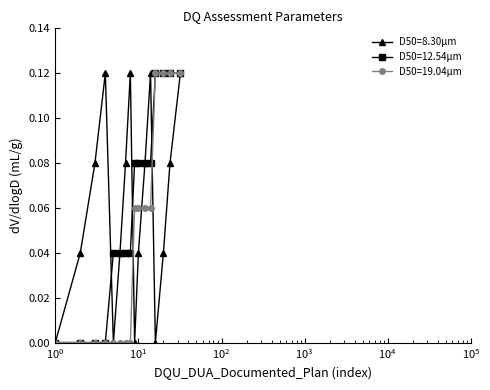

In D50=8.30μm, how many points are higher than both neighbors (excluding endpoints)?

3